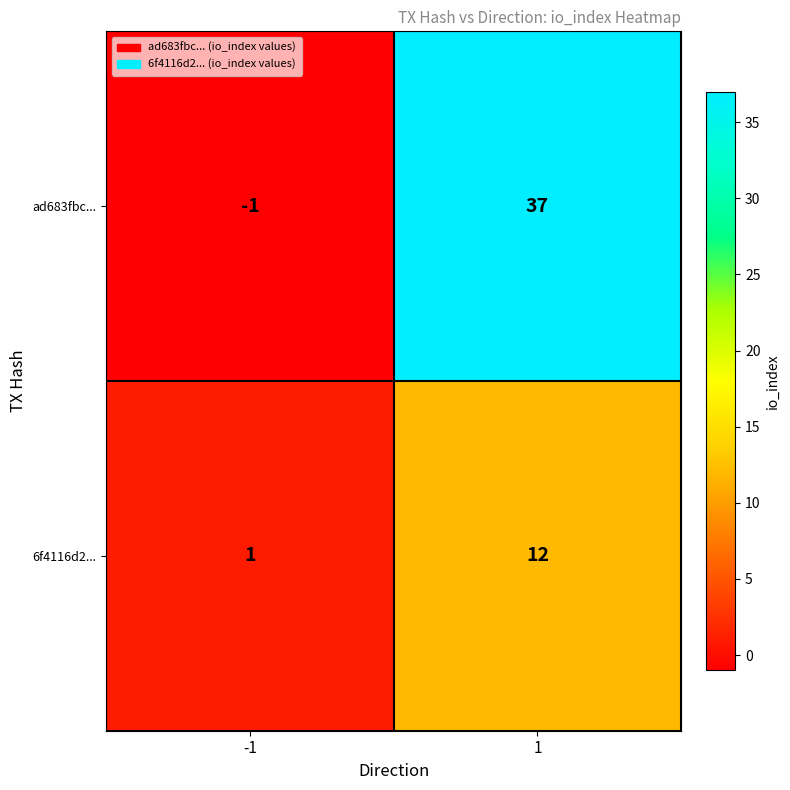

Which series has the largest range (max minus min)?

ad683fbc...